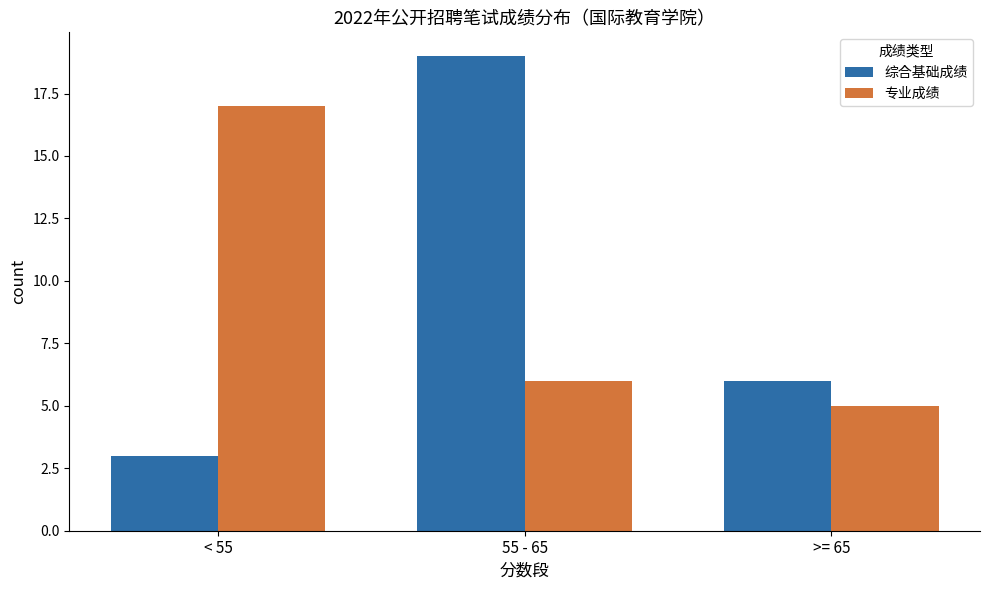

Rank the series at >= 65 from lowest to highest value.

专业成绩, 综合基础成绩